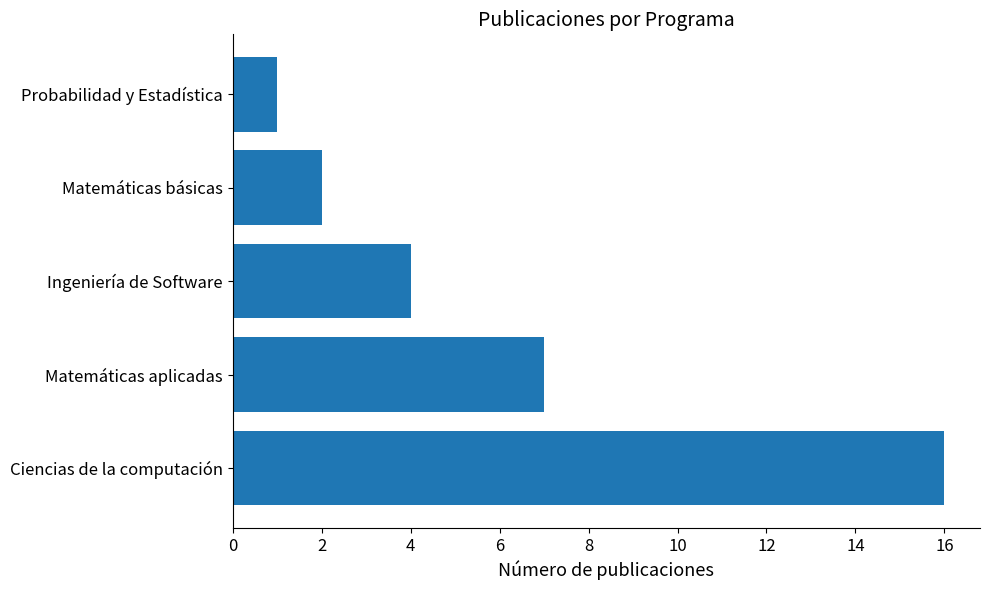

Approximately how many times larger is the value at Ciencias de la computación compared to Ingeniería de Software?

4.0